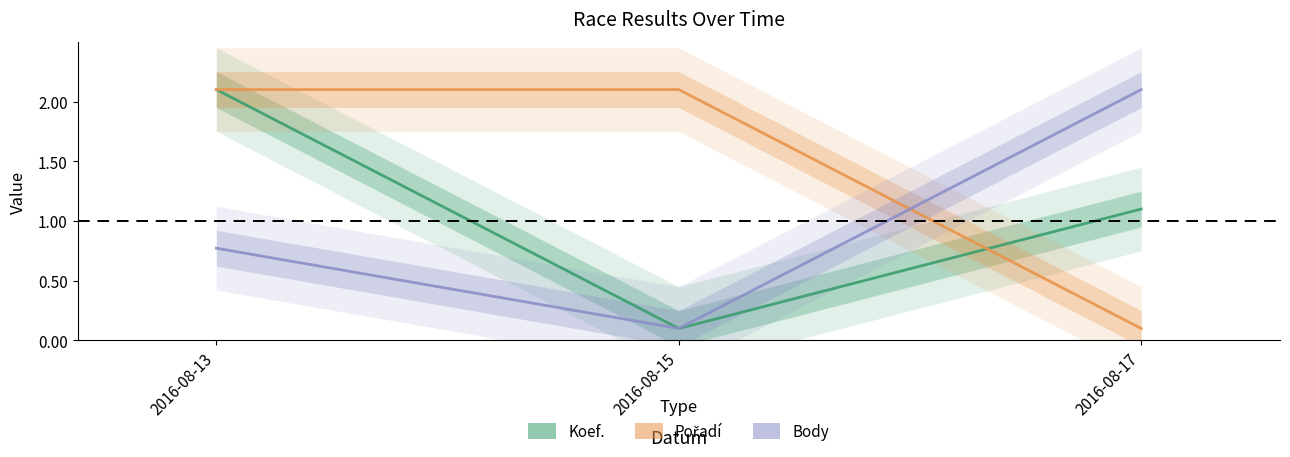

At how many categories does at least one series exceed 1?

3